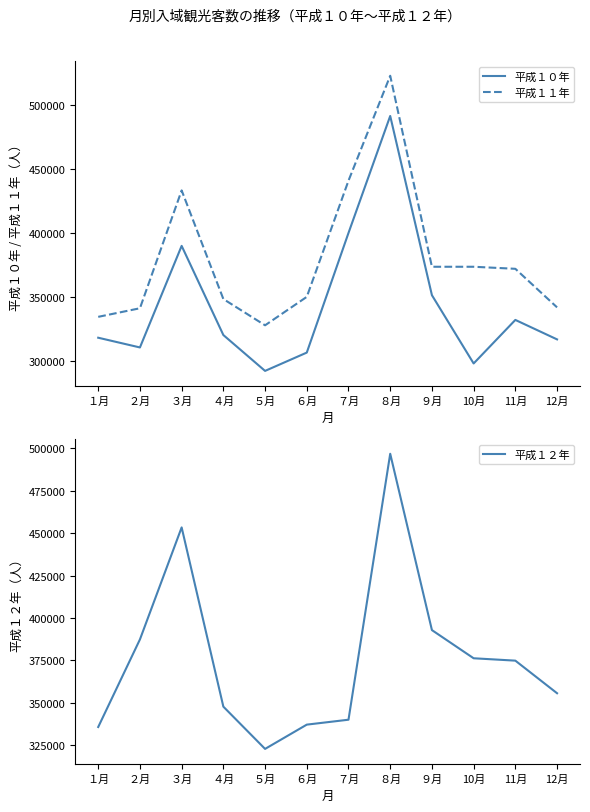

Reading left to right, what are all the values shown in this chart?

平成１０年: １月=318100	２月=310500	３月=389800	４月=320200	５月=292200	６月=306500	７月=399900	８月=491200	９月=351300	10月=298000	11月=332000	12月=316800
平成１１年: １月=334400	２月=341100	３月=433100	４月=348300	５月=327800	６月=350000	７月=440700	８月=522600	９月=373500	10月=373500	11月=371900	12月=341800
平成１２年: １月=335800	２月=387400	３月=453400	４月=347800	５月=322900	６月=337200	７月=340100	８月=496800	９月=392900	10月=376300	11月=374900	12月=355700